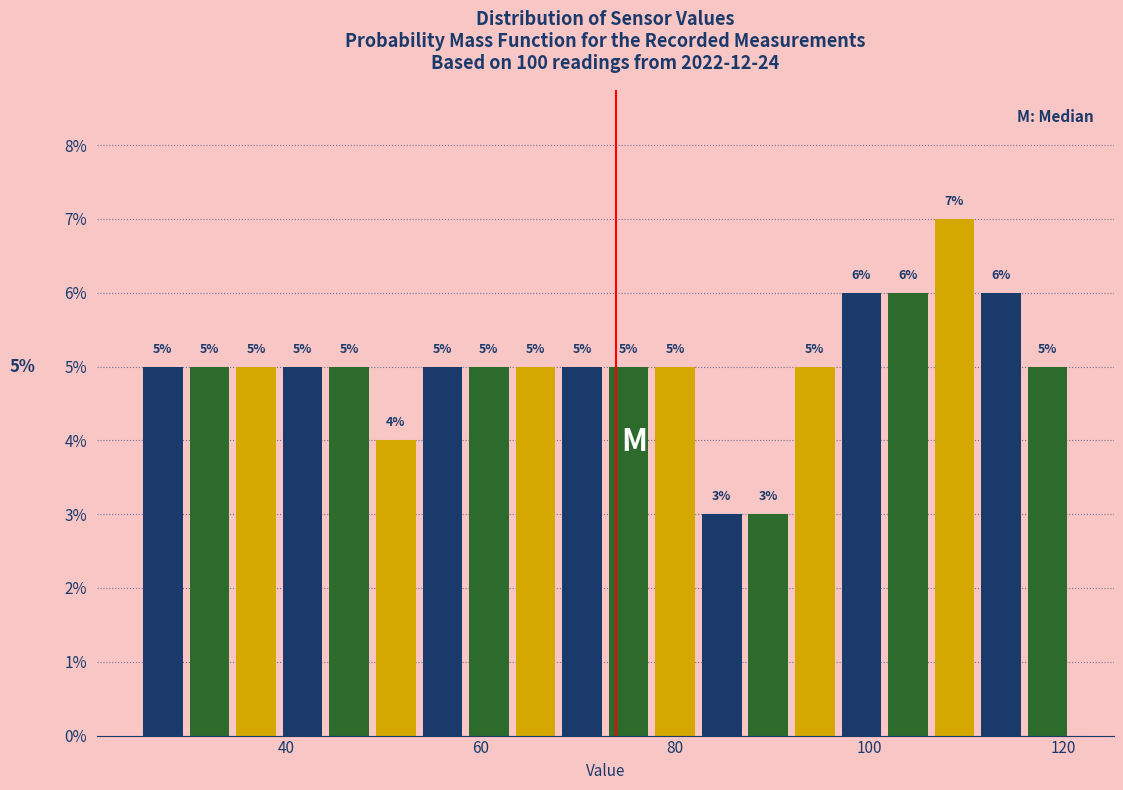

Around what value on the x-axis is the tallest bar? Give the approximate position of its centre, as read against the axis.

108